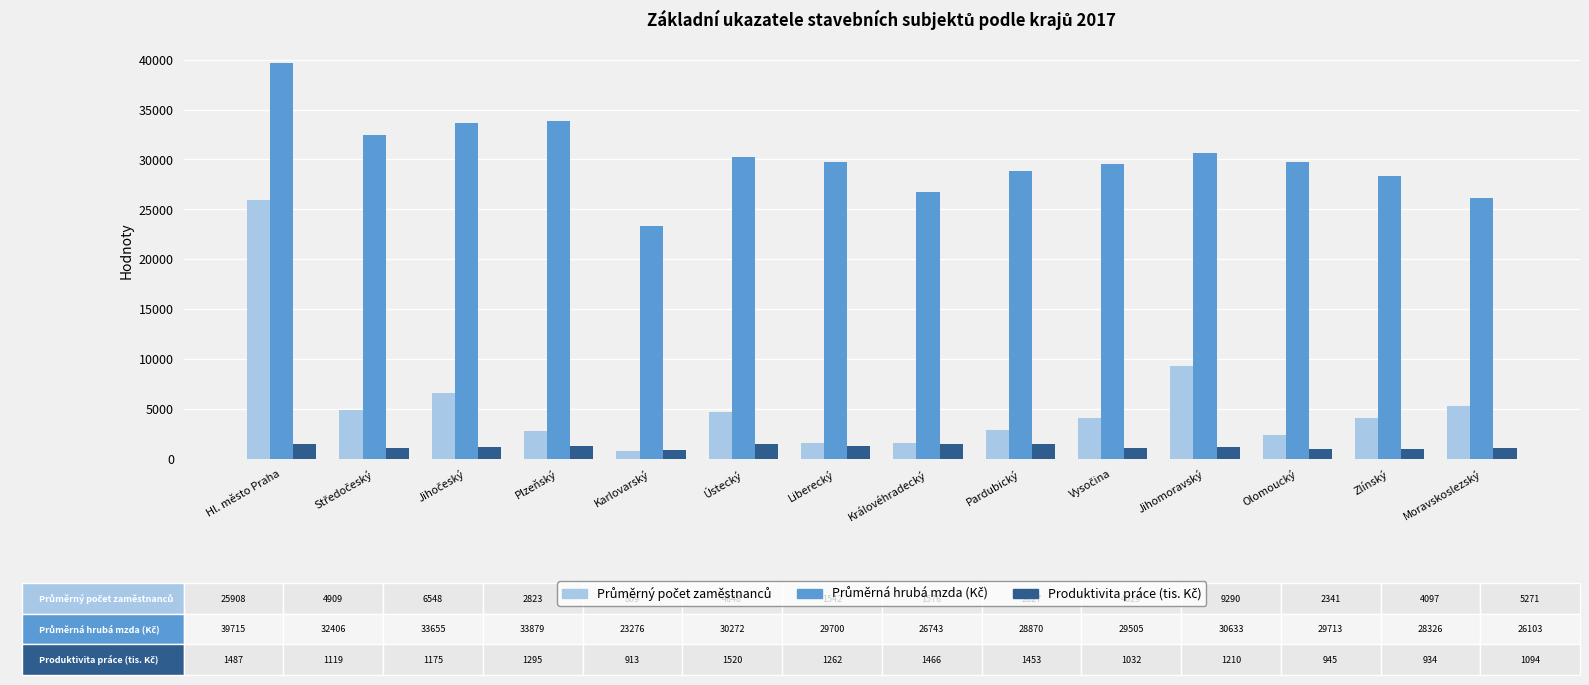

At which category is the sum across all series the highest?

Hl. město Praha